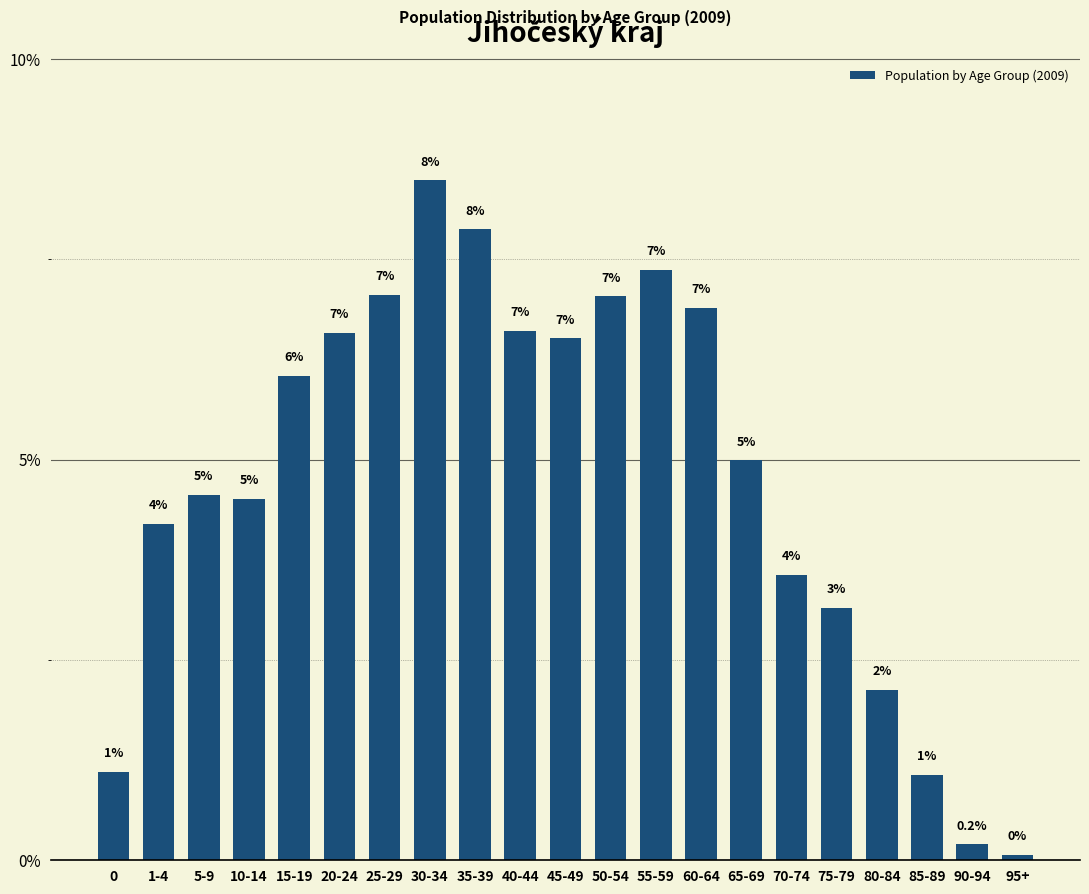

What is the value of the 5th bar from the left?

6.0